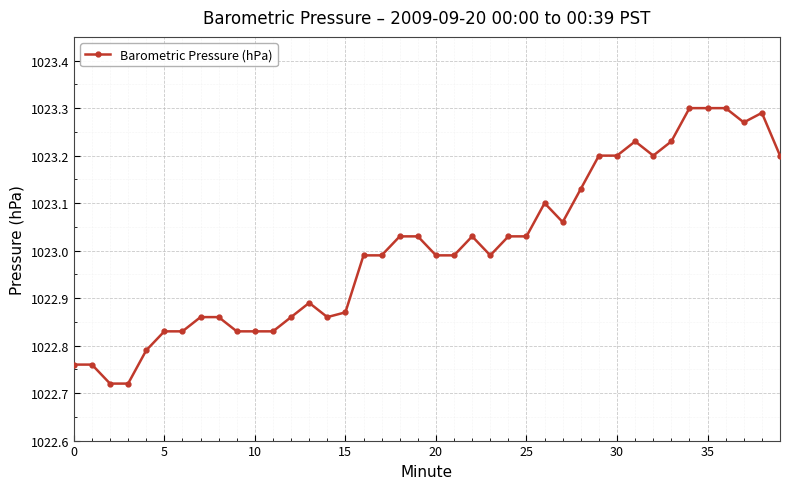

True or false: the data has more than 0 interior local peaks.

True